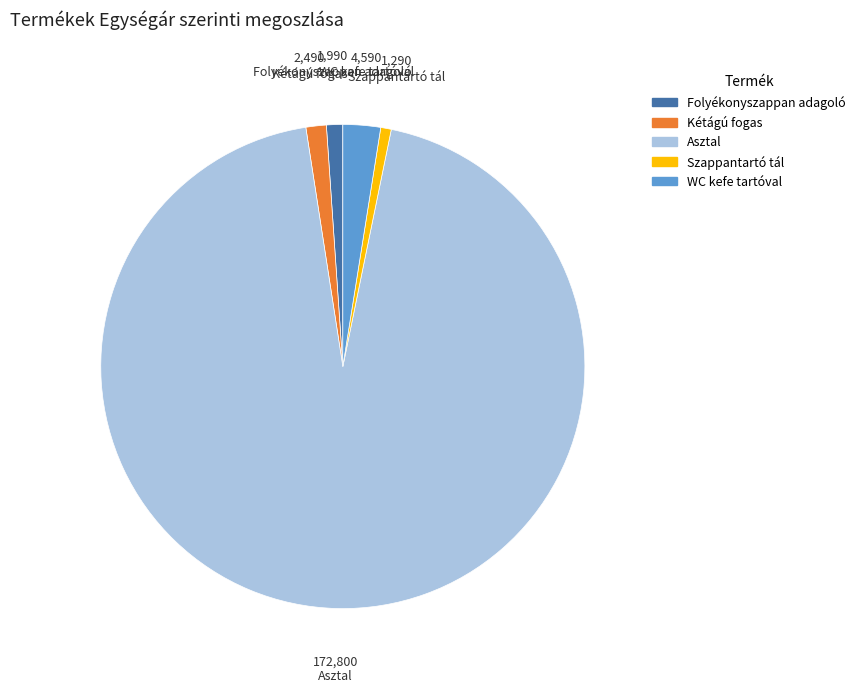

What is the largest slice in the pie chart?

Asztal